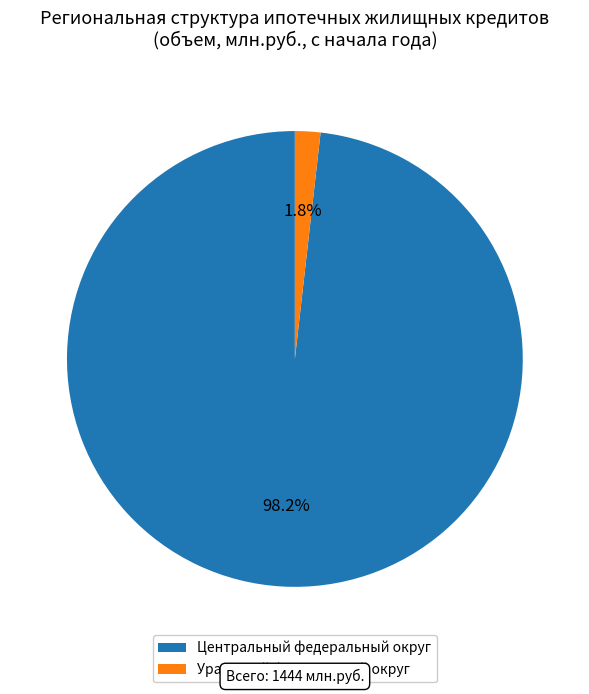

Rank the categories by value from lowest to highest.

Уральский федеральный округ, Центральный федеральный округ